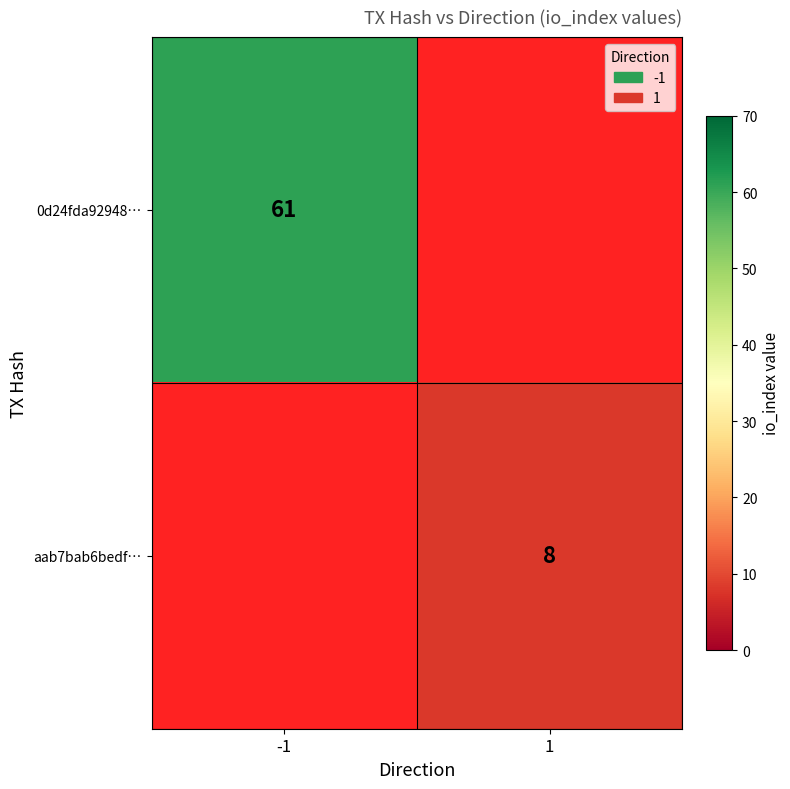

The value of aab7bab6bedf… at 1 is 12. True or false?

False